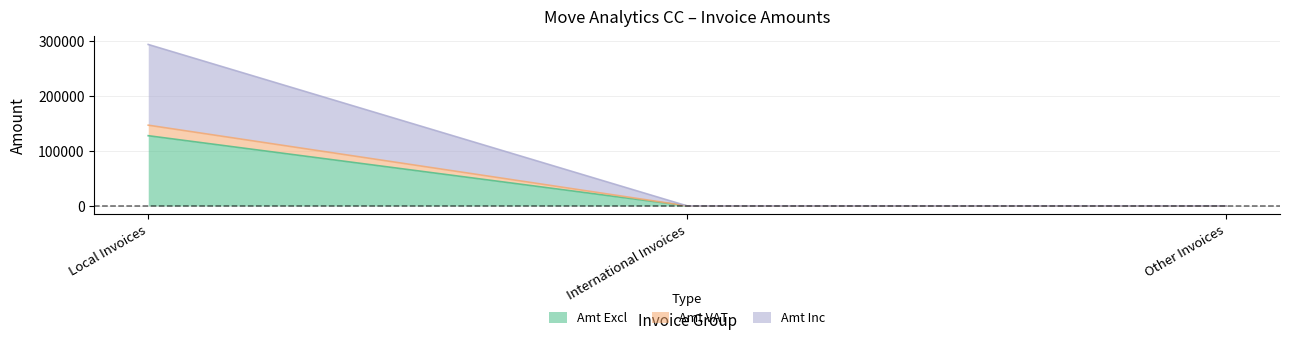

Reading right to left, extract all data points from this chart.

Amt Excl: 0.0	0.0	127842.4
Amt VAT: 0.0	0.0	147018.8
Amt Inc: 0.0	0.0	294037.5